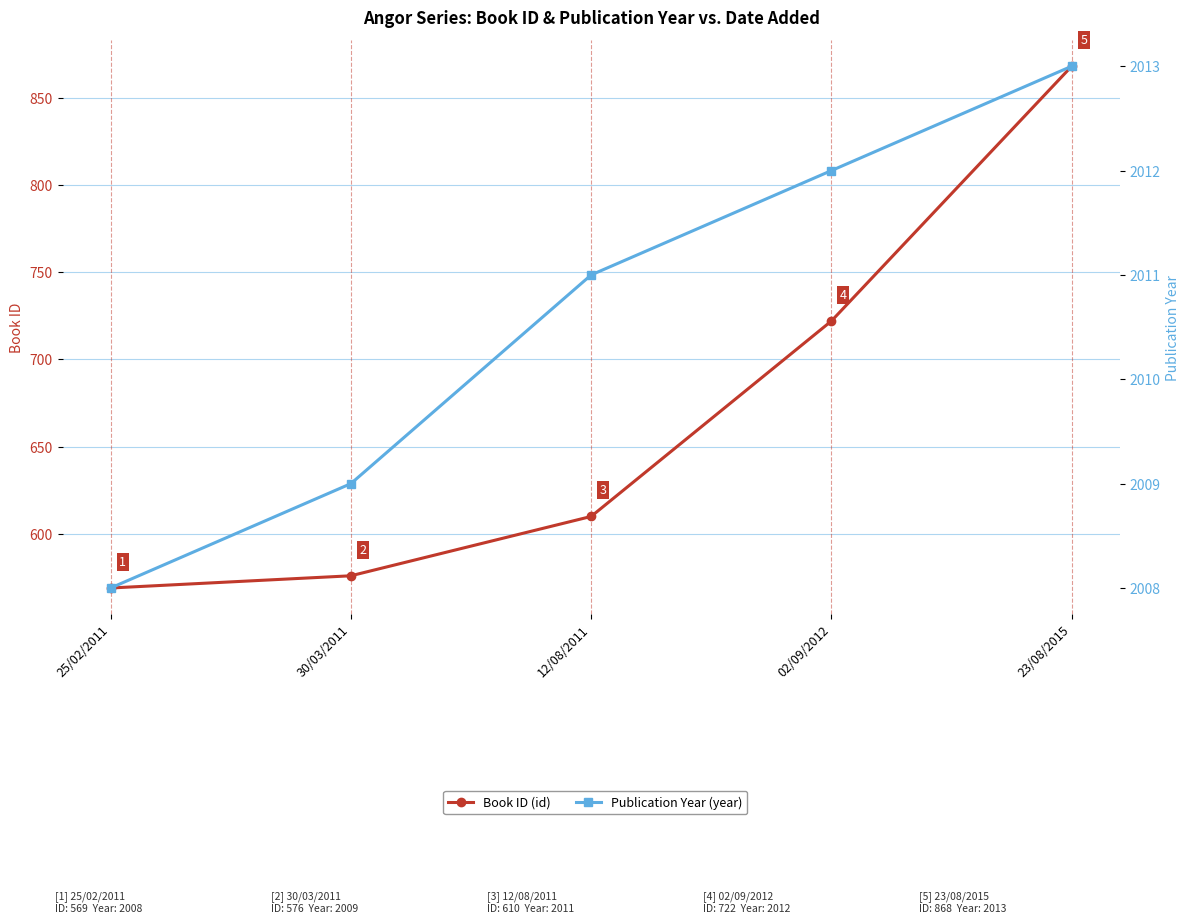

What is the approximate value of Book ID (id) at 02/09/2012, to the nearest 5?

720